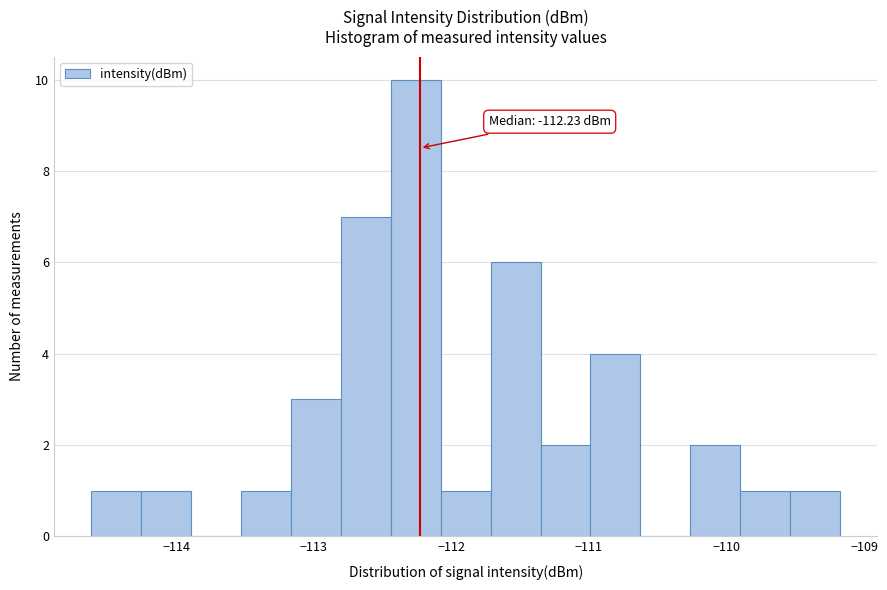

Around what value on the x-axis is the tallest bar? Give the approximate position of its centre, as read against the axis.

-112.3